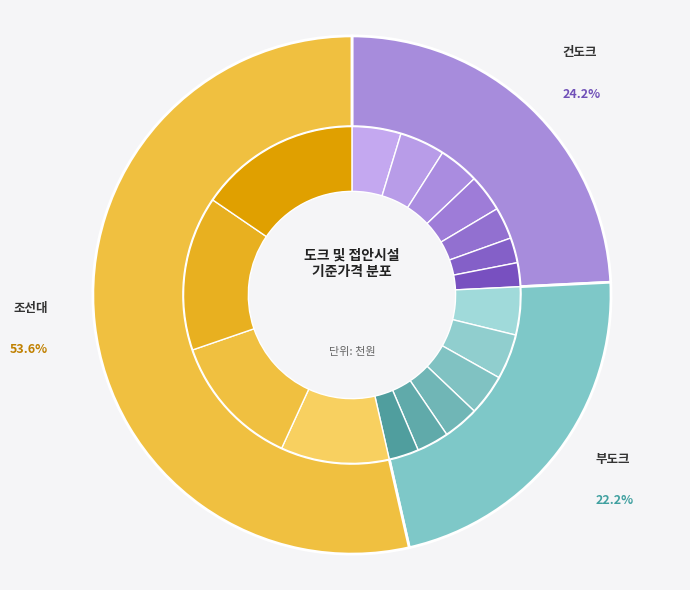

Combined, do 조선대 1,000톤 이상 and 부도크 200,000톤 이상 account for over 50%?

No